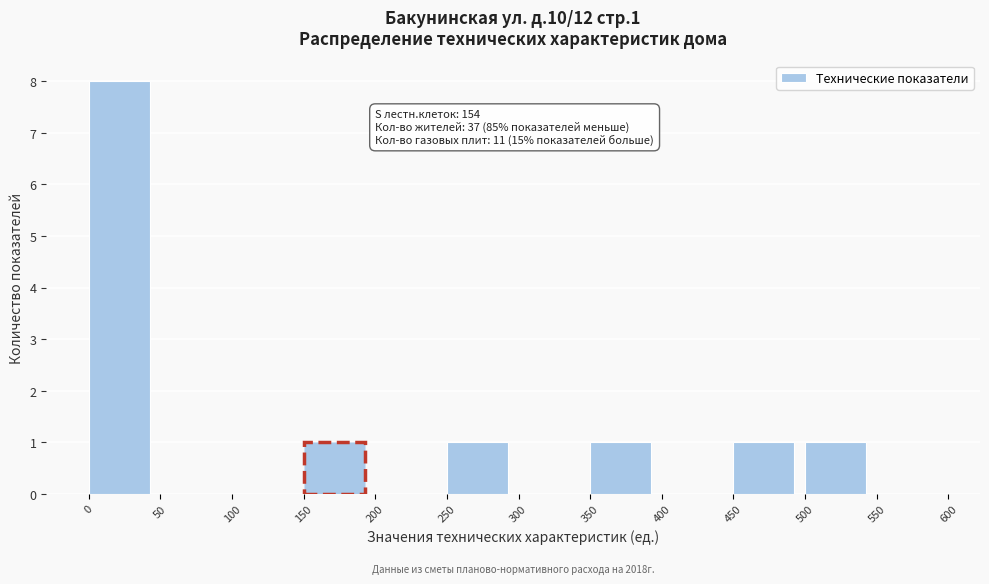

Which range on the x-axis has the tallest bar?

0 to 50